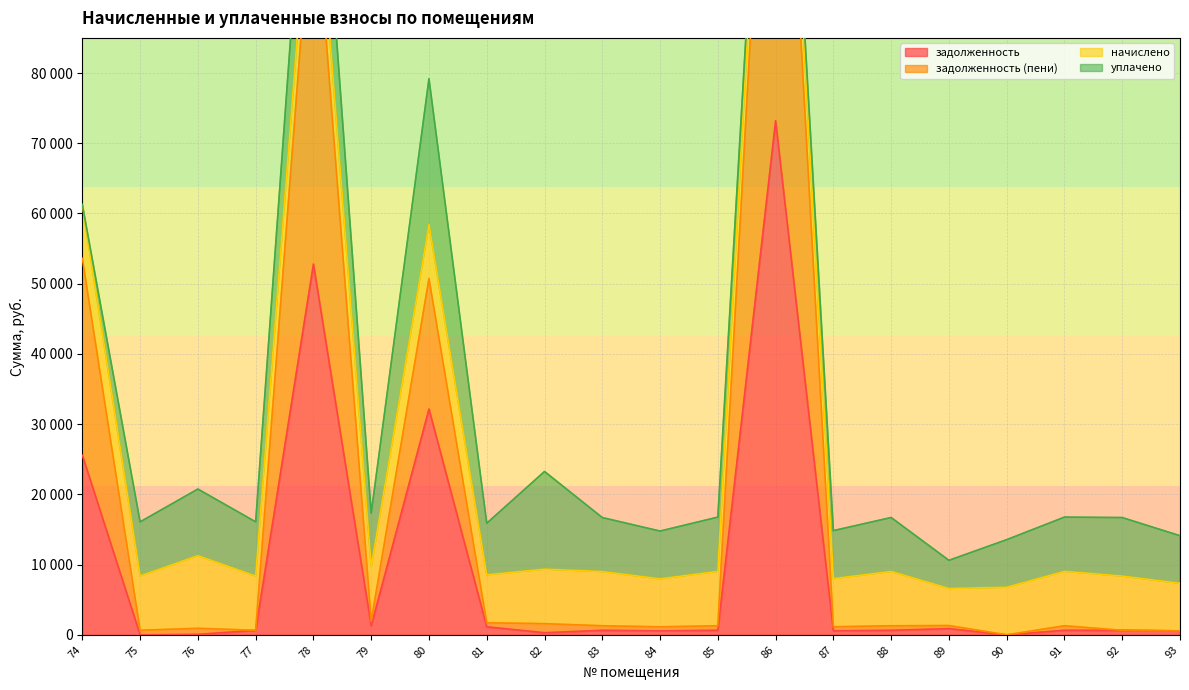

Does the chart have visible grid lines?

Yes